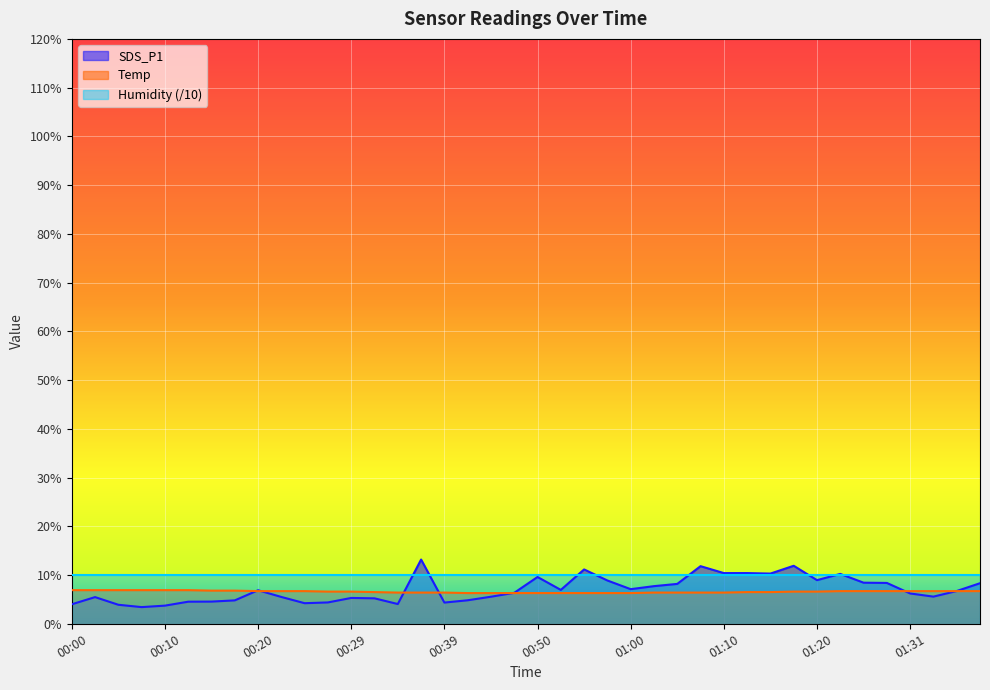

True or false: SDS_P1 has a value of 10.4 at 01:13.

True